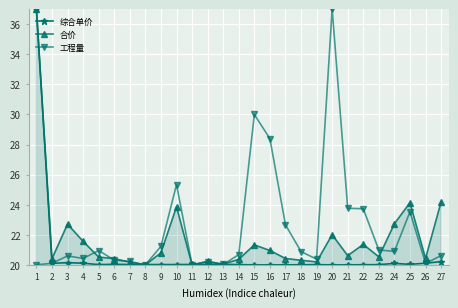

What is the average value of the 合价 series?

21.8